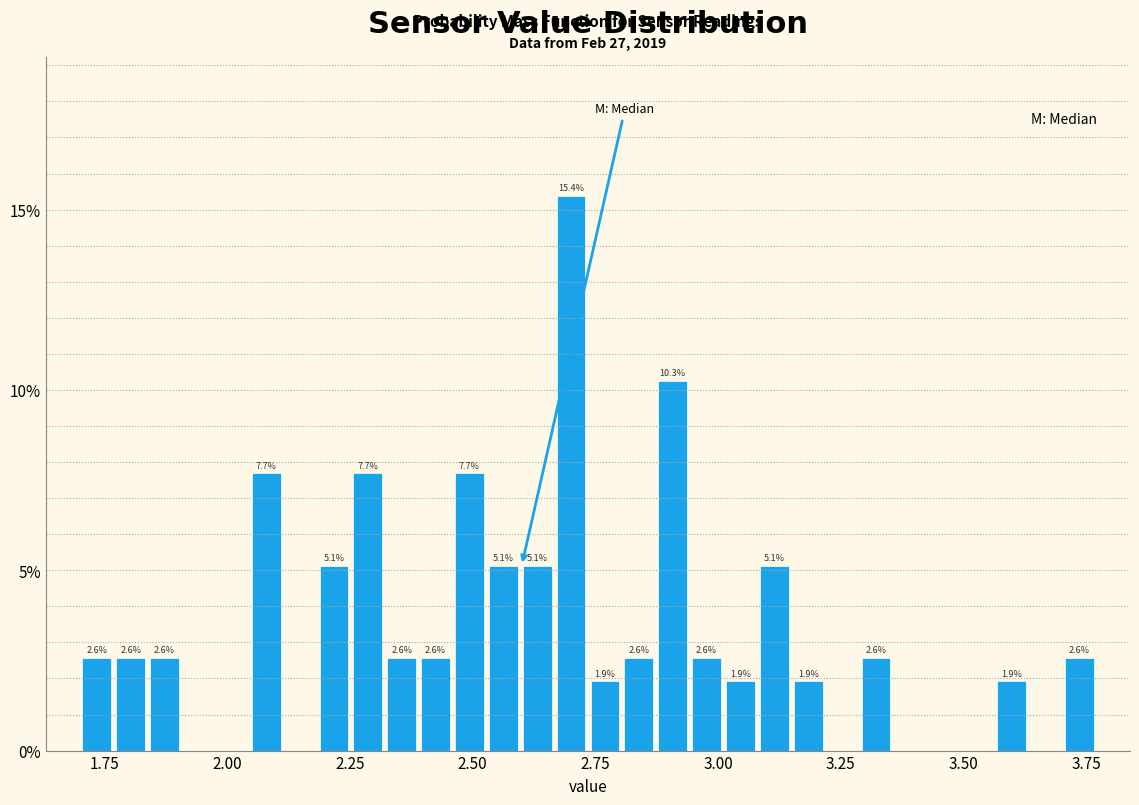

Around what value on the x-axis is the tallest bar? Give the approximate position of its centre, as read against the axis.

2.70